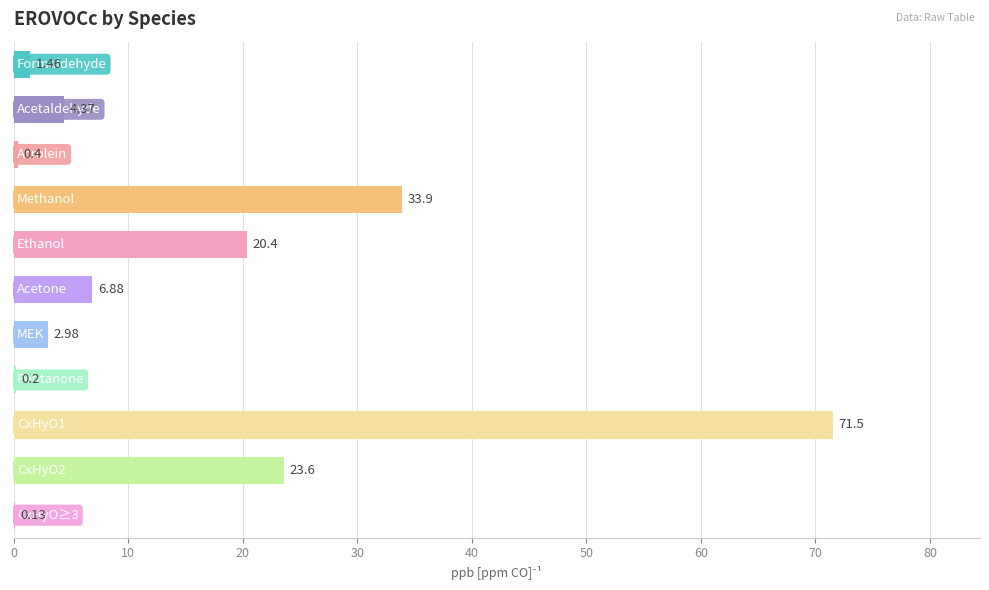

How many distinct data groups are displayed?

1